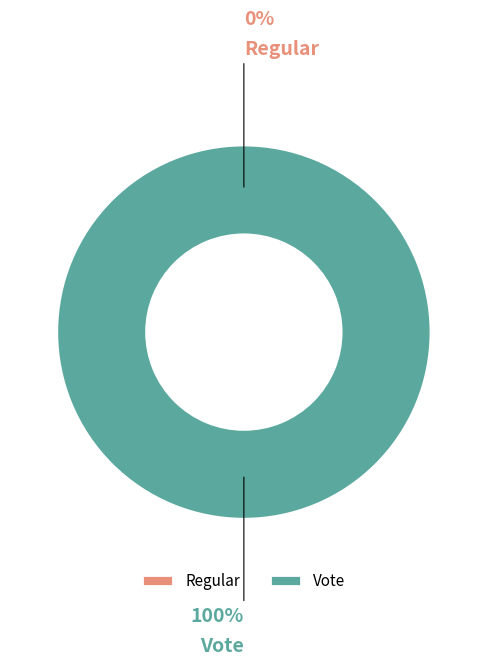

Is there a majority slice in this chart?

Yes